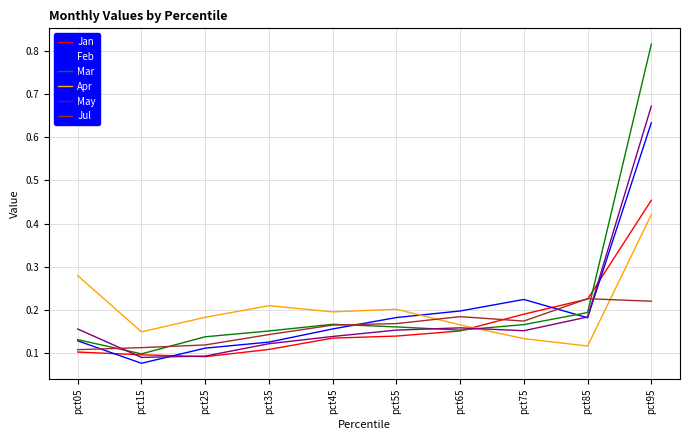

Which category has the highest value in the Apr series?

pct95